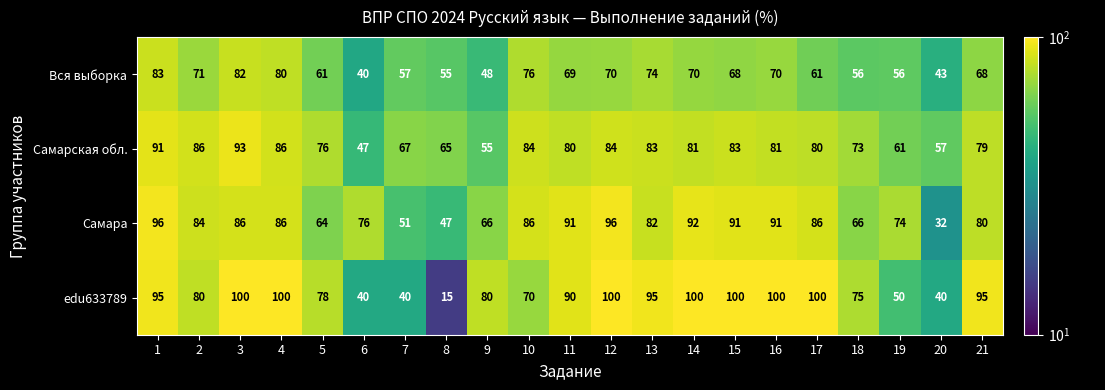

What is the smallest value displayed?

15